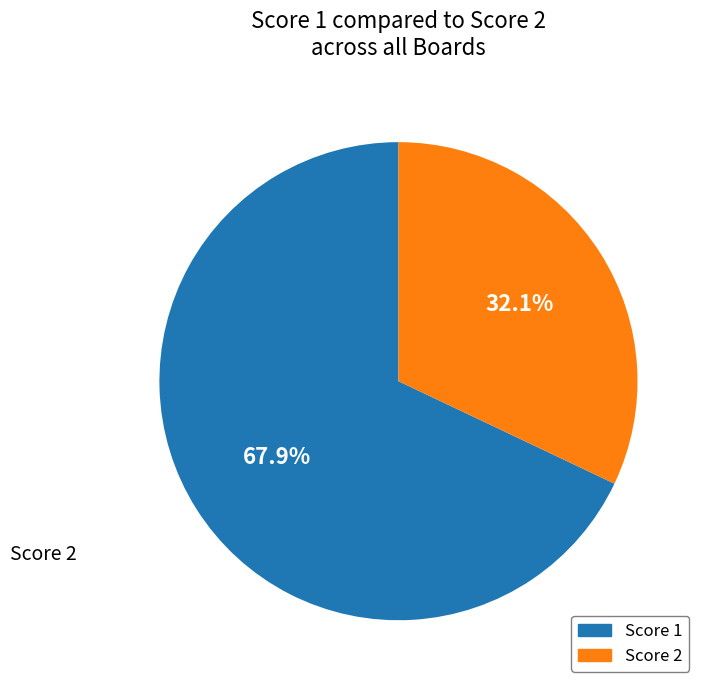

To the nearest percent, what is the average slice percentage?

50%